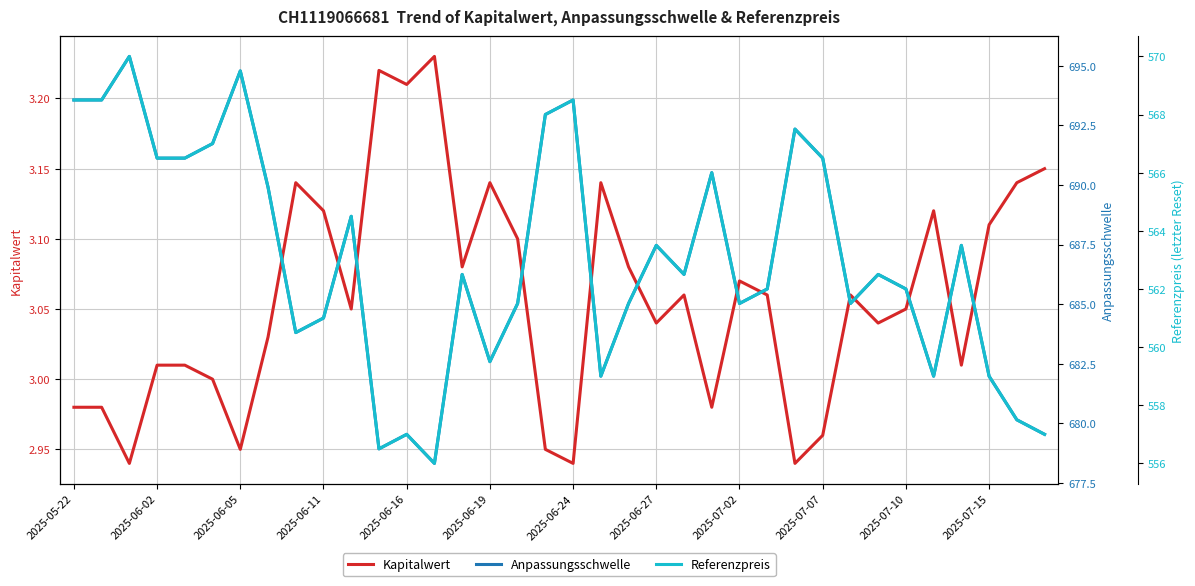

What is the difference between the second highest and second lowest values in the Anpassungsschwelle series?

15.9